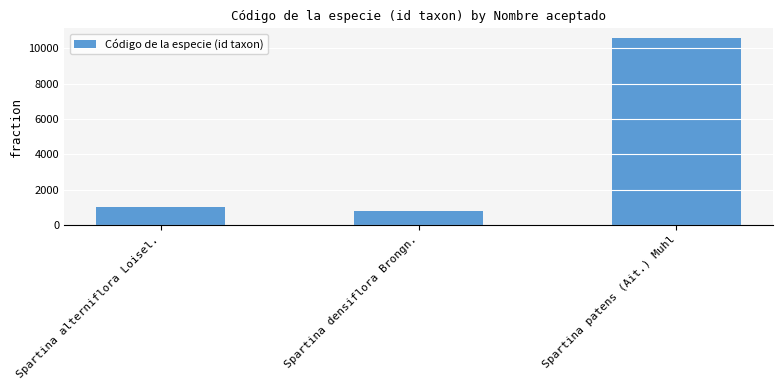

How many values are below 989?

1